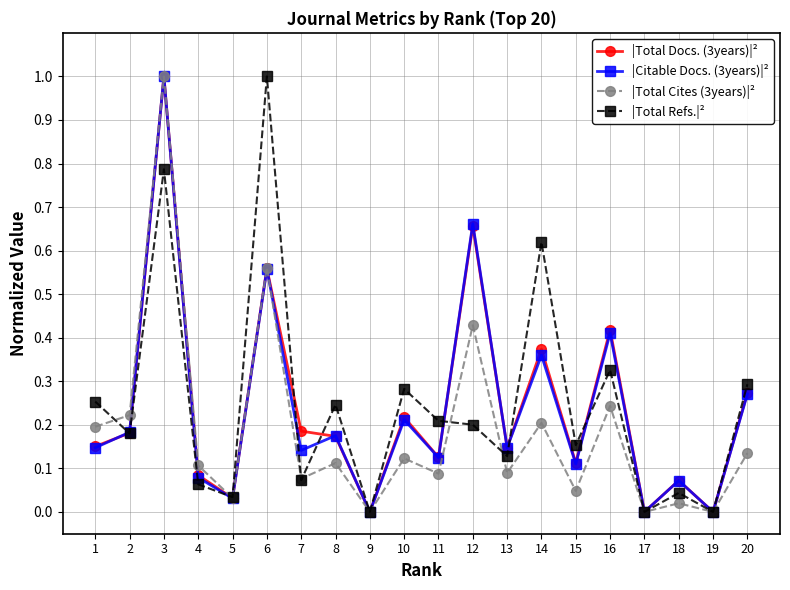

What is the total value across all series at 13?

0.5